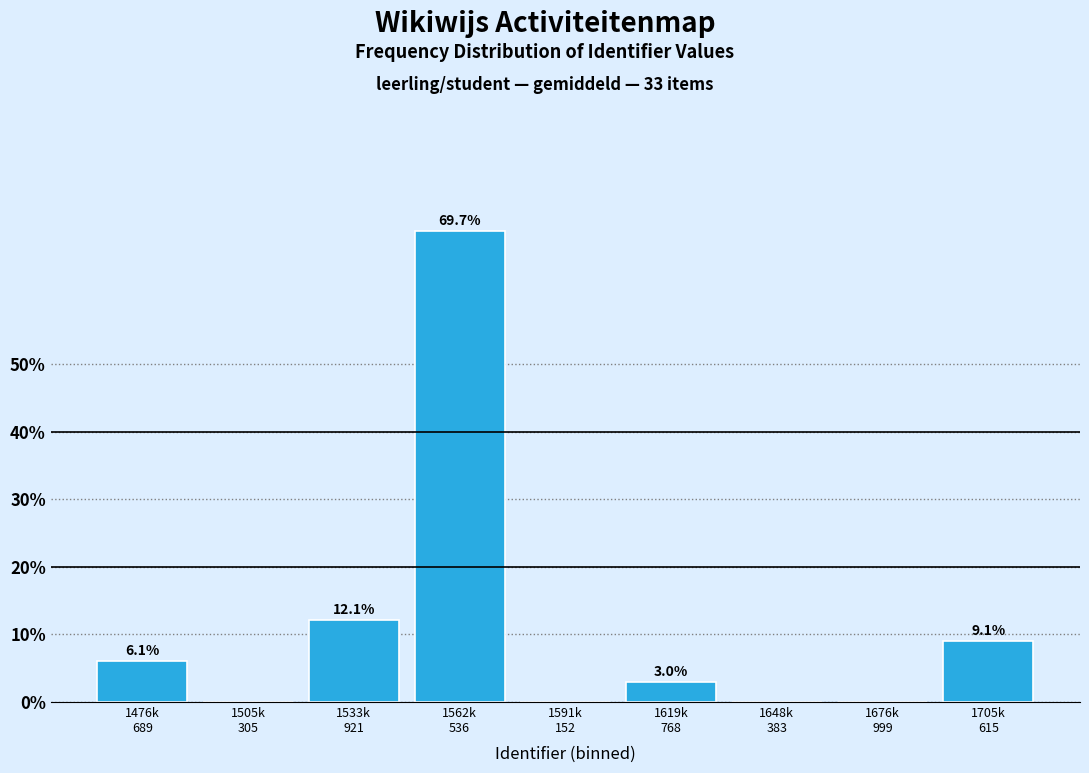

What is the greatest value displayed?

69.7